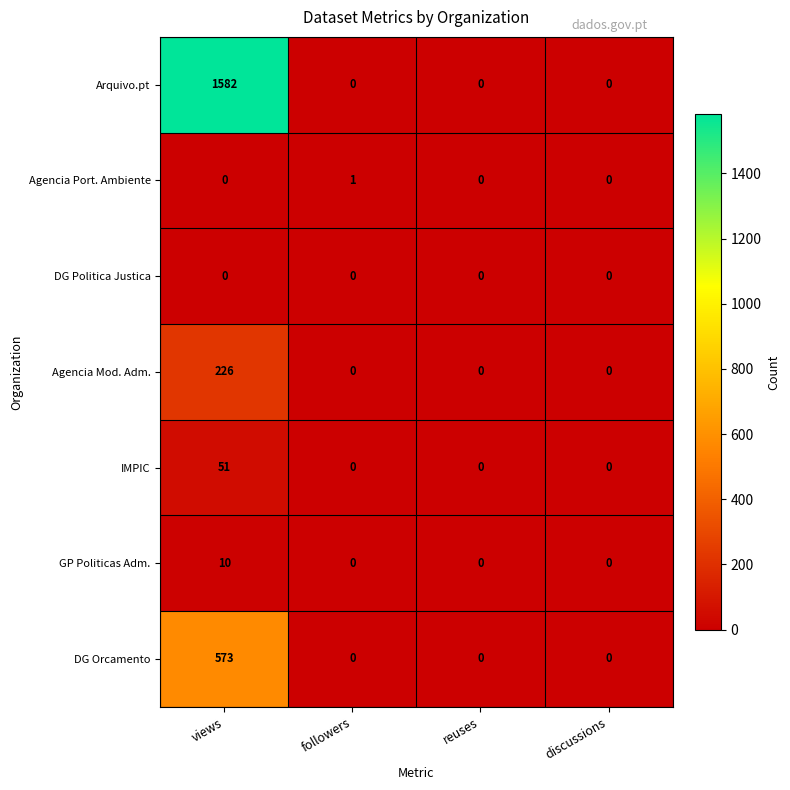

What is the difference between the IMPIC values at views and discussions?

51